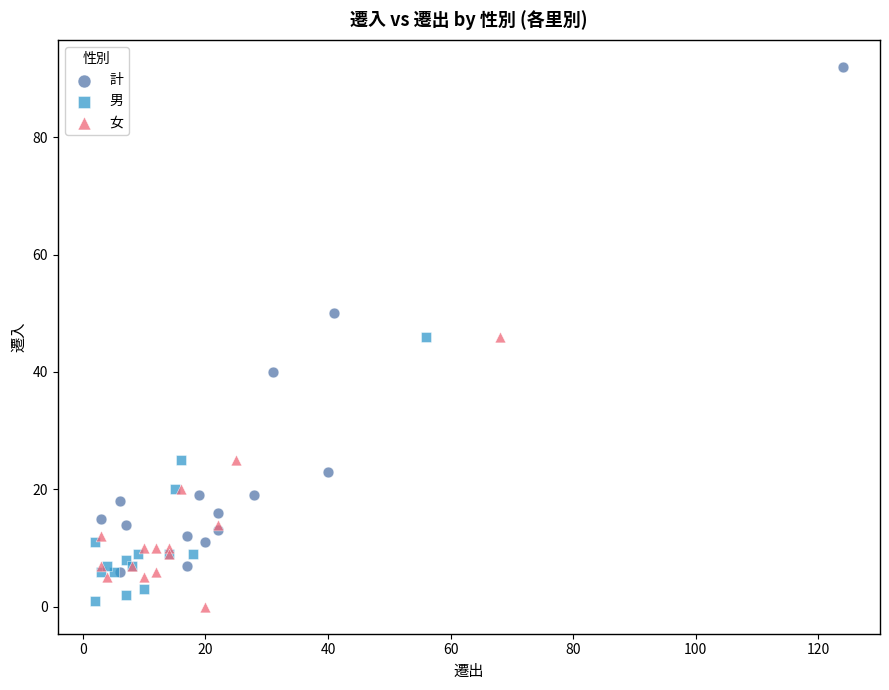

What are all the series names shown in the legend?

計, 男, 女